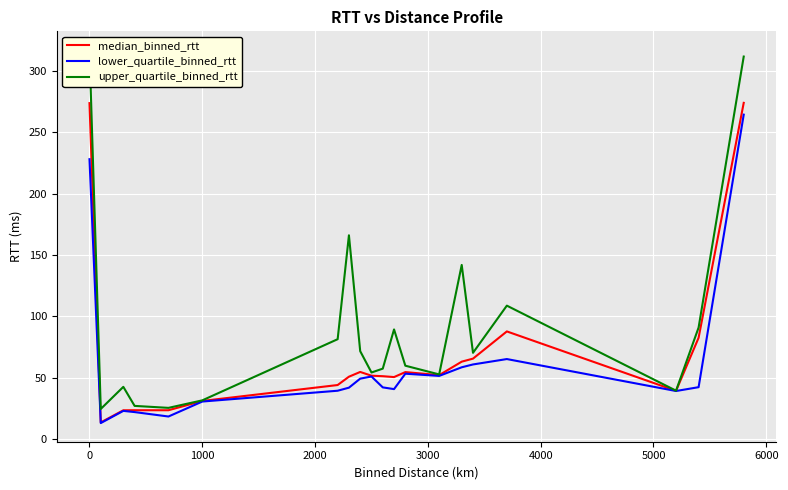

Which series has the widest spread of values?

upper_quartile_binned_rtt